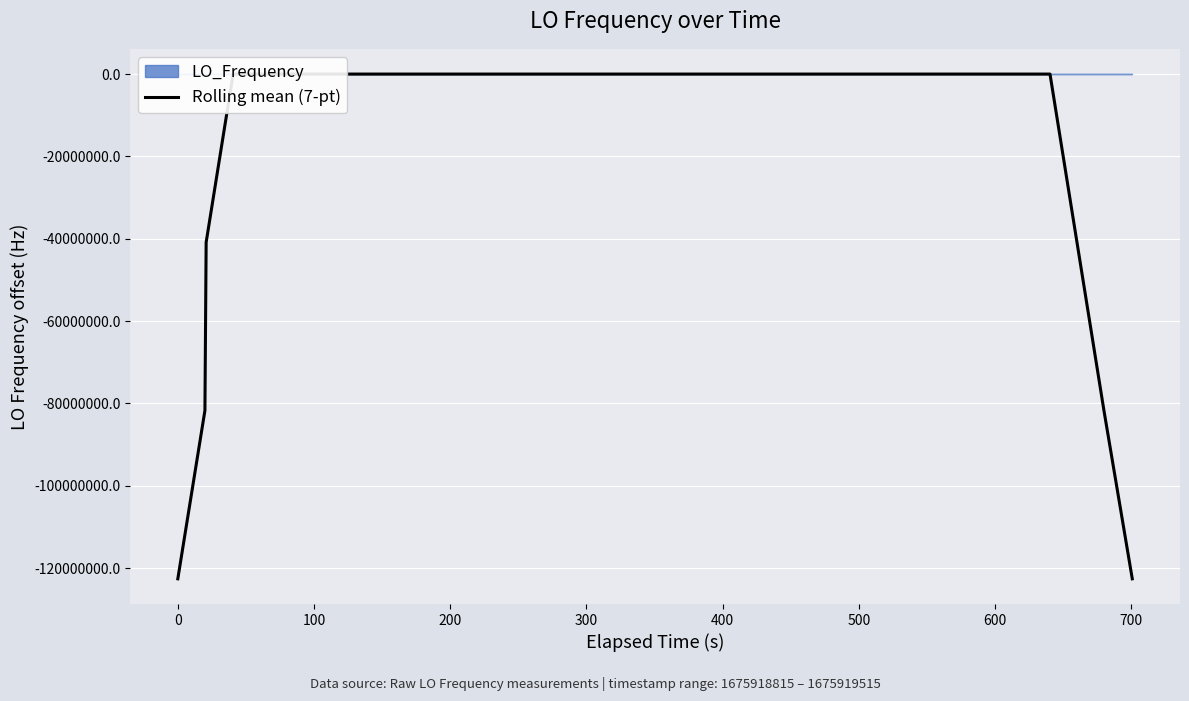

The chart shows a value of 7.5 at 12. True or false?

False